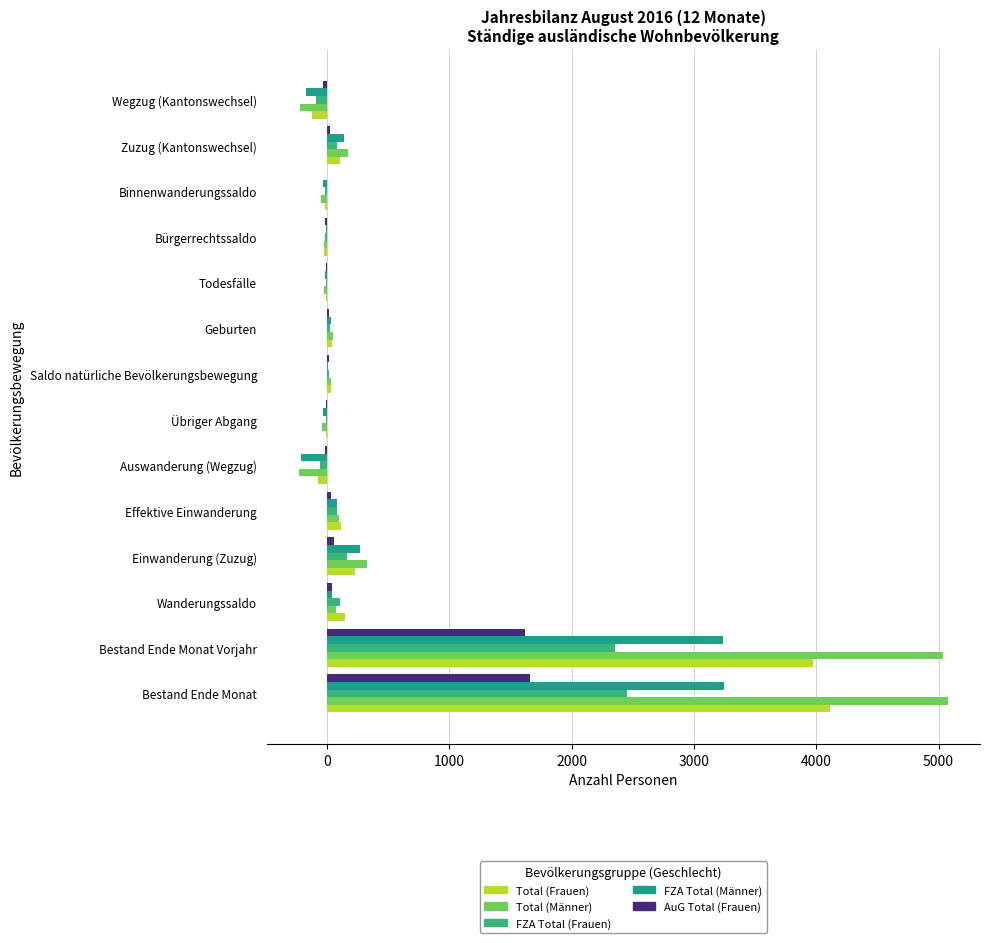

Count the number of categories in the chart.

14